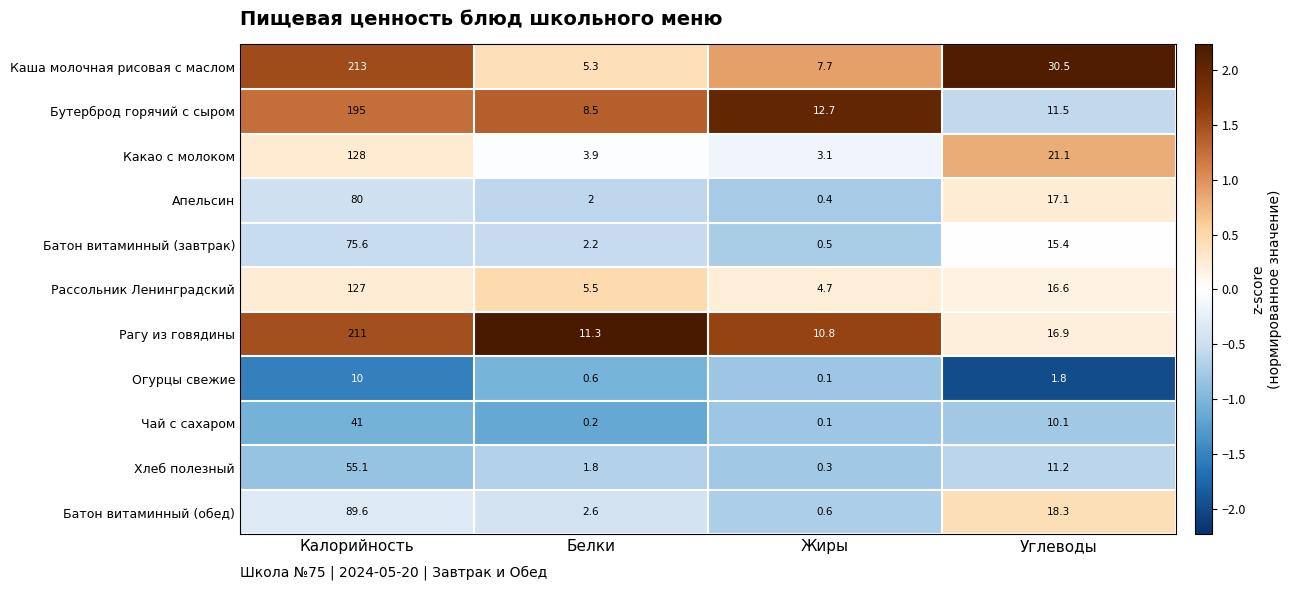

What is the difference between the maximum and minimum values in the Бутерброд горячий с сыром series?

186.5